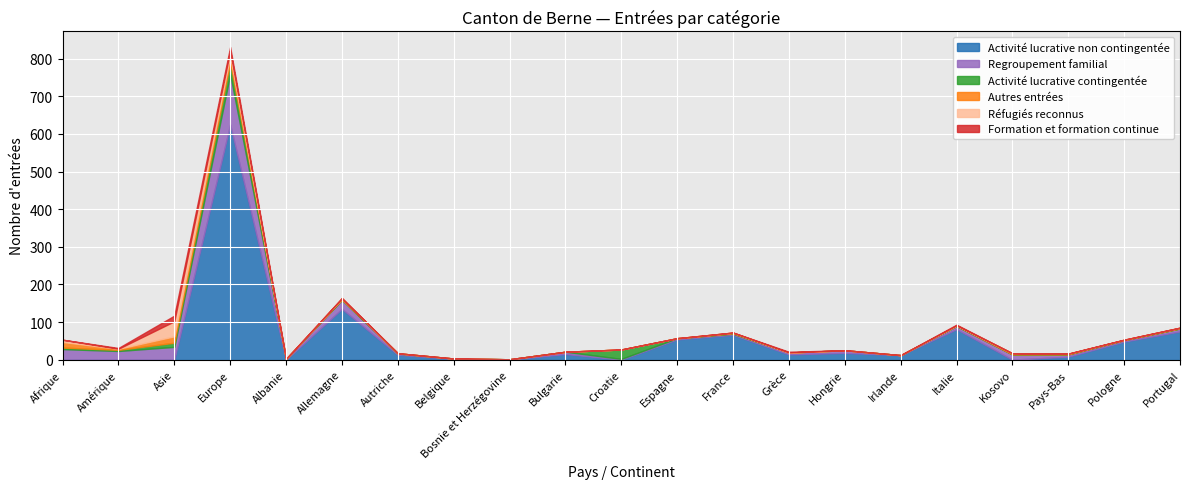

Is the value of Activité lucrative non contingentée at Belgique greater than the value of Activité lucrative contingentée at Portugal?

Yes